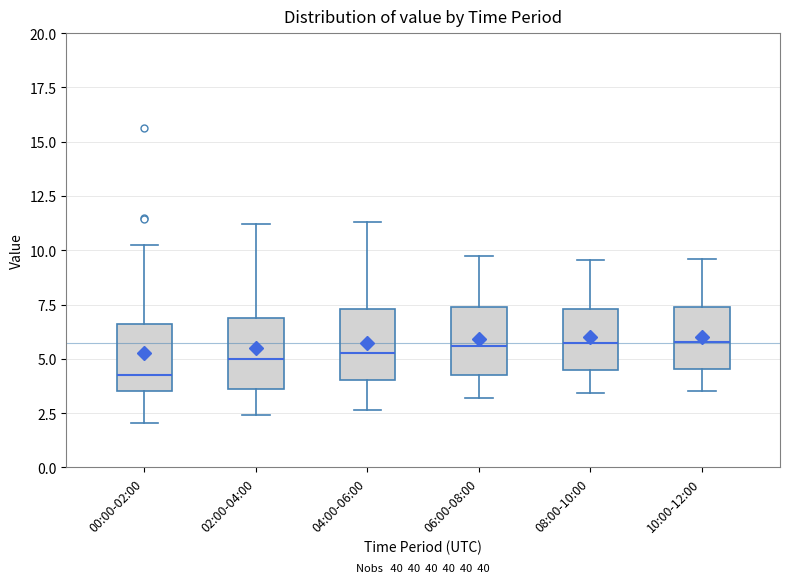

Where is the upper edge of the box for 08:00-10:00 on the y-axis? The values are not printed on the chart, so give them approximately, as read against the axis.

7.5